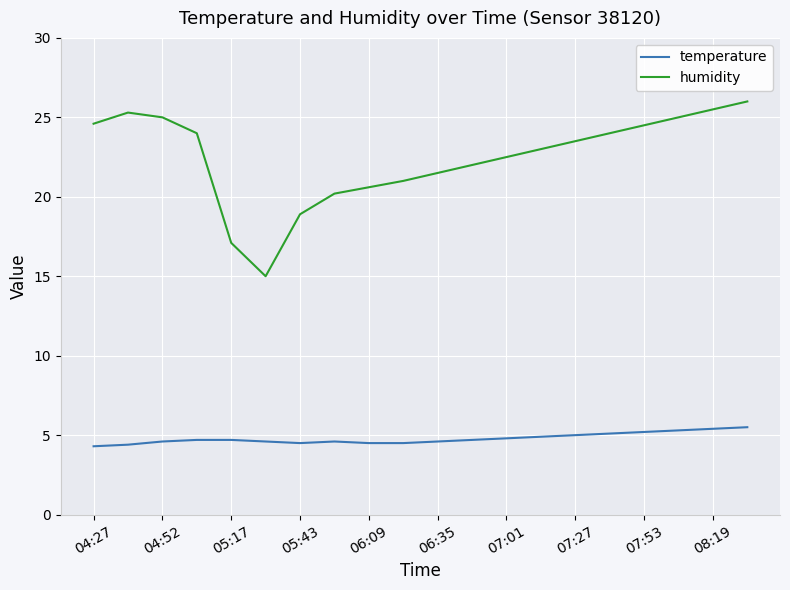

List the series in order of their overall mean, lowest first.

temperature, humidity